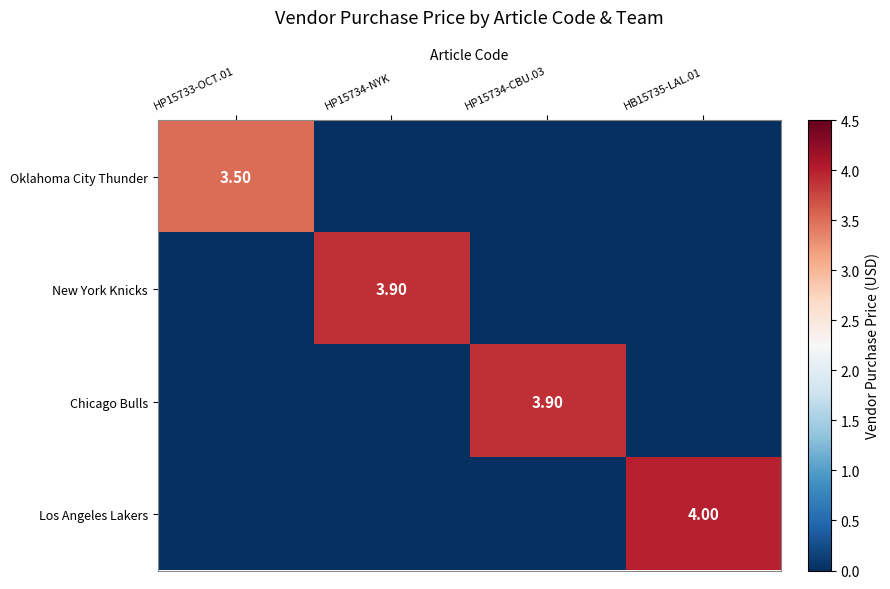

The value of New York Knicks at HP15733-OCT.01 is 0.0. True or false?

True